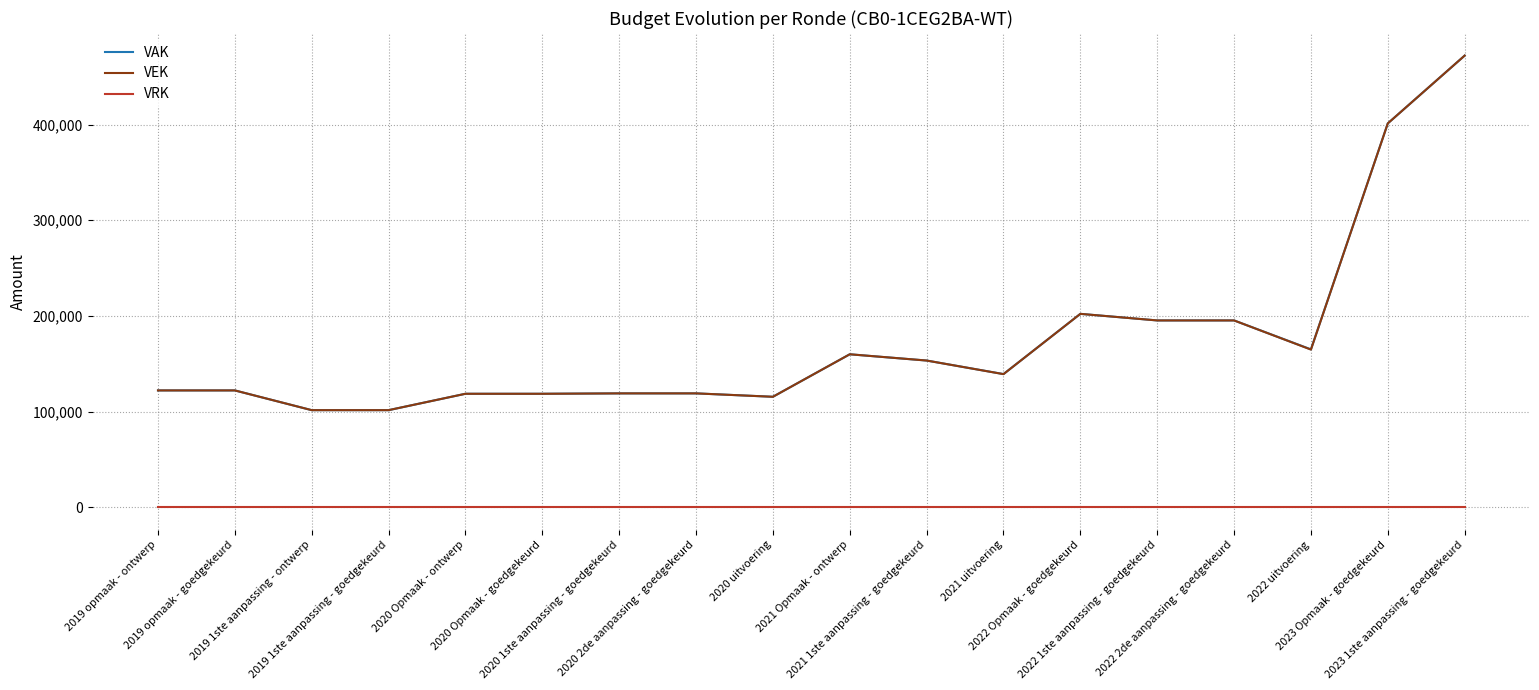

What is the lowest value of the VEK series?

101405